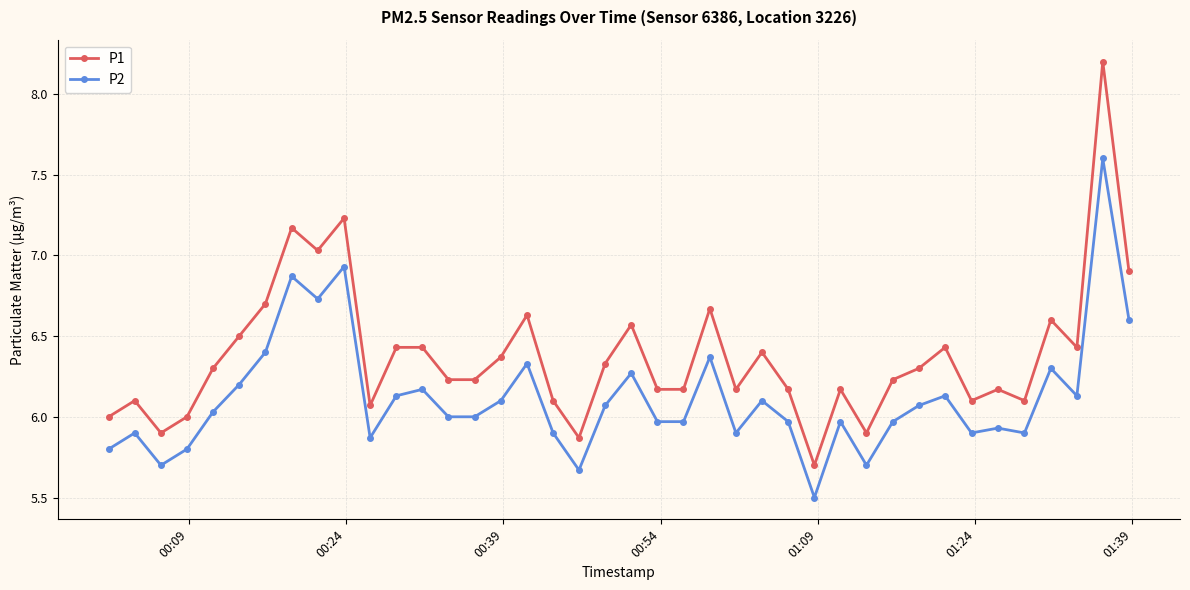

At how many categories does at least one series exceed 7?

4